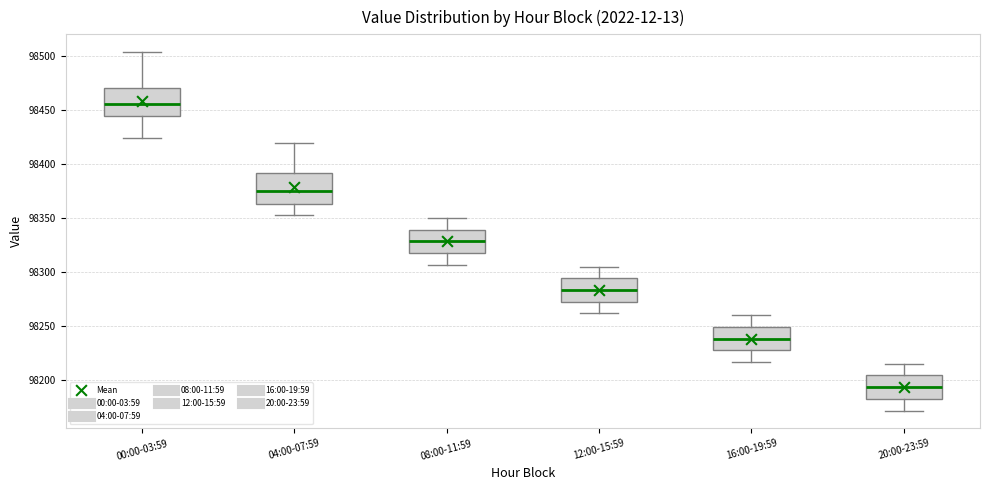

Reading left to right, read every box against the y-axis: the position of its median line, the range the box covers, and the ends of its whiskers. The values are not printed on the chart, so give them approximately, as read against the axis.

00:00-03:59: median 98455, box 98445 to 98470, whiskers 98425 to 98505
04:00-07:59: median 98375, box 98365 to 98390, whiskers 98355 to 98420
08:00-11:59: median 98330, box 98320 to 98340, whiskers 98305 to 98350
12:00-15:59: median 98285, box 98275 to 98295, whiskers 98260 to 98305
16:00-19:59: median 98240, box 98230 to 98250, whiskers 98215 to 98260
20:00-23:59: median 98195, box 98185 to 98205, whiskers 98170 to 98215